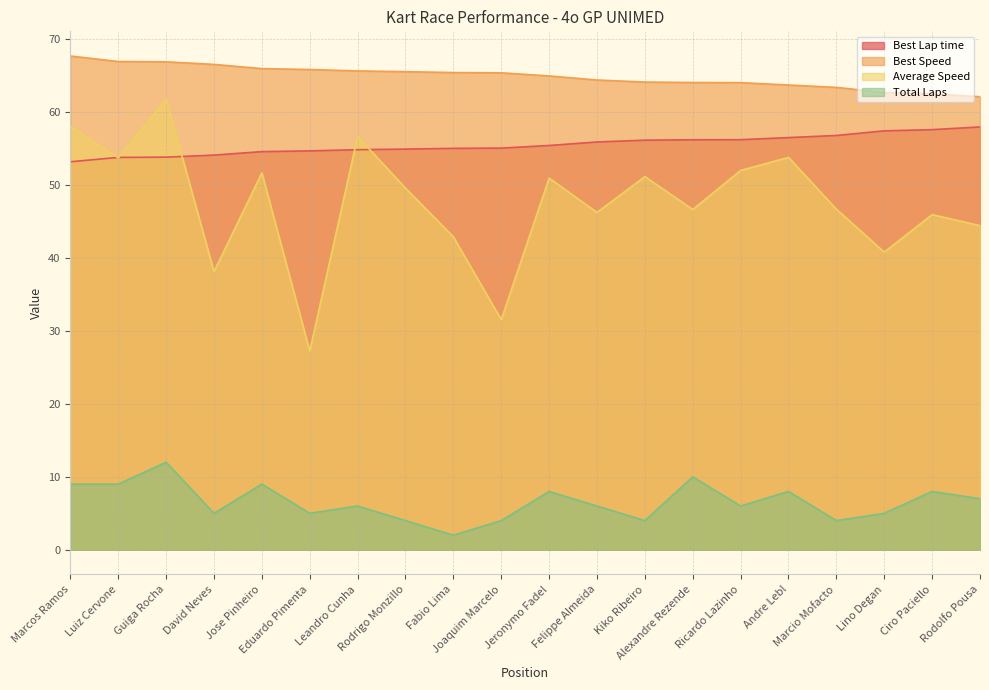

What is the maximum value for Total Laps?

12.0